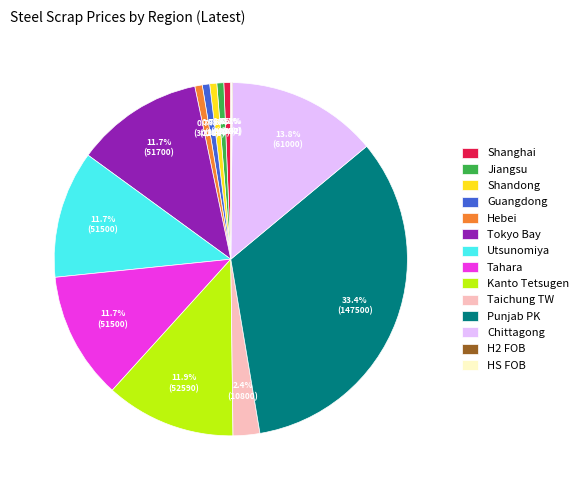

What percentage is NOT represented by Chittagong?

86.2%